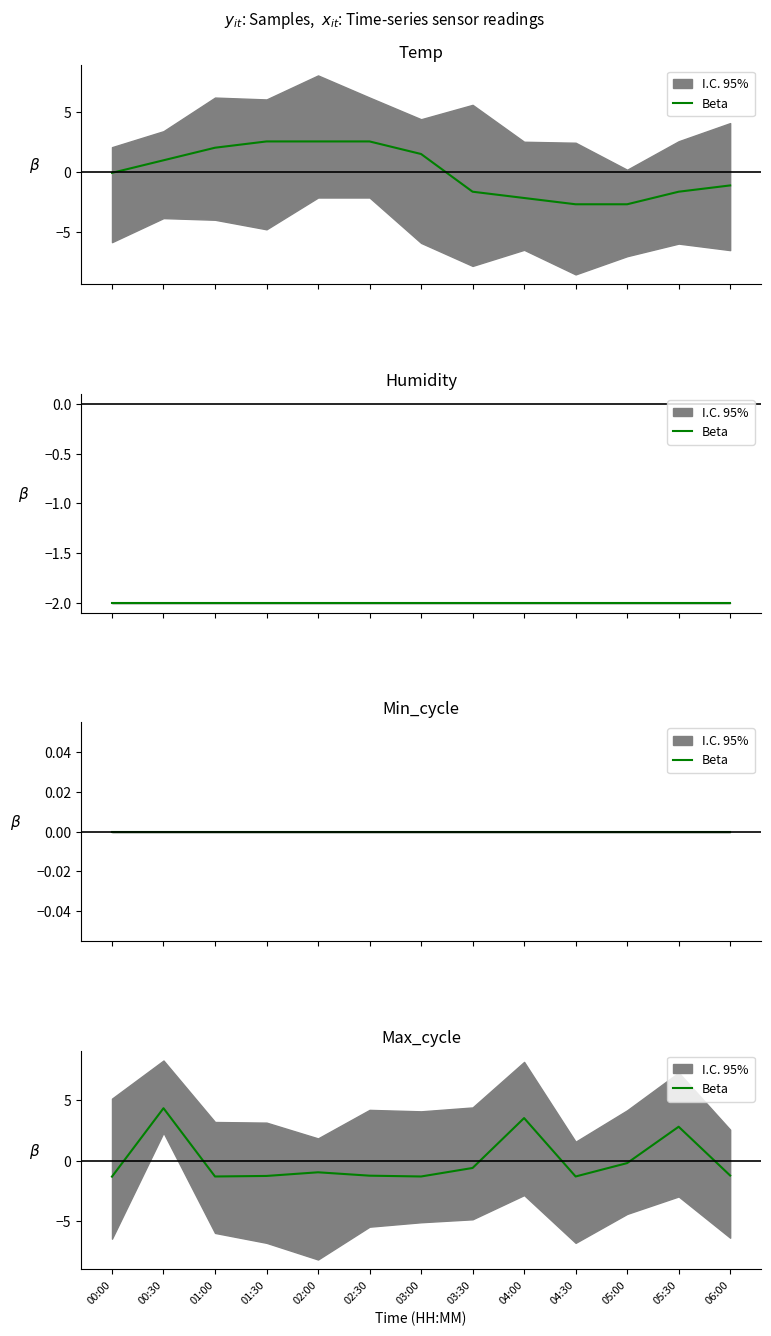

How many positive values are there?

3